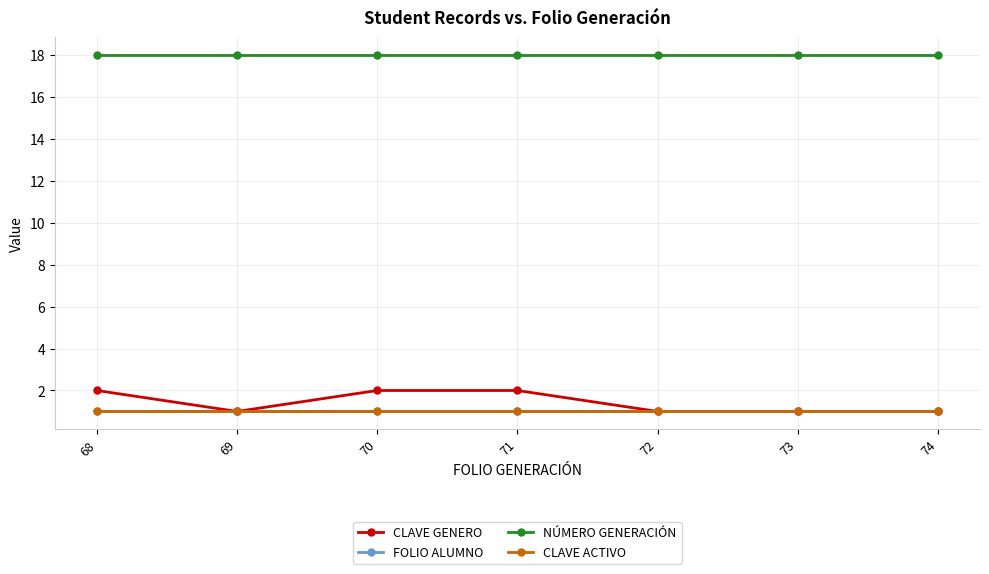

Is it true that CLAVE ACTIVO equals 1 at 69?

True